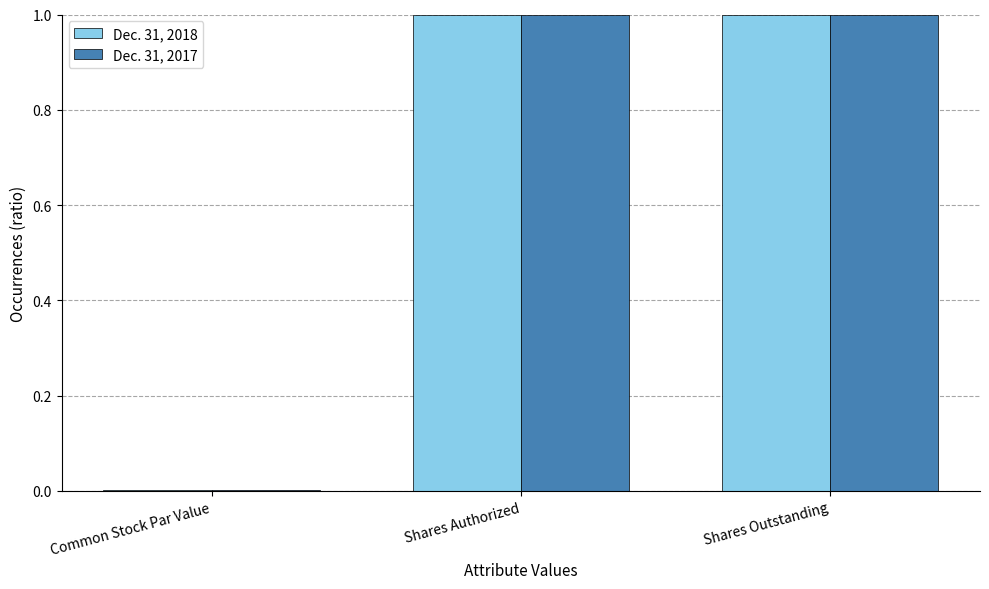

What is the total value across all series at Shares Outstanding?

2.0